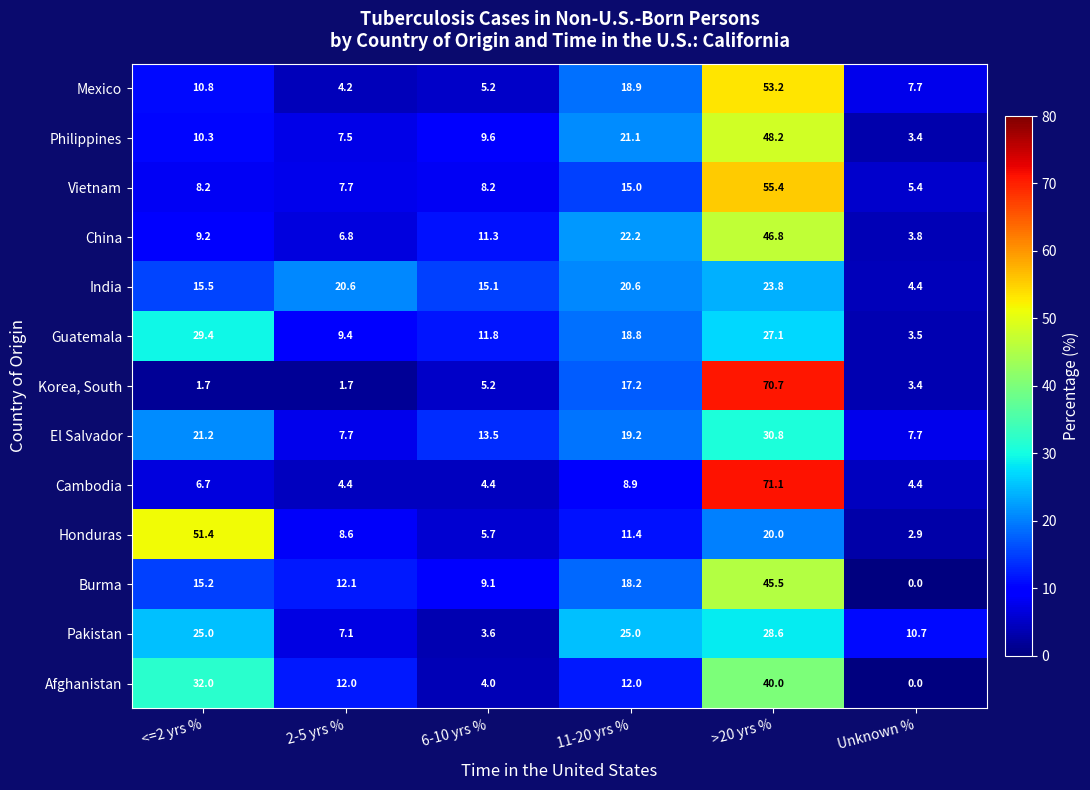

What is the difference between the second highest and minimum values in the Honduras series?

17.1